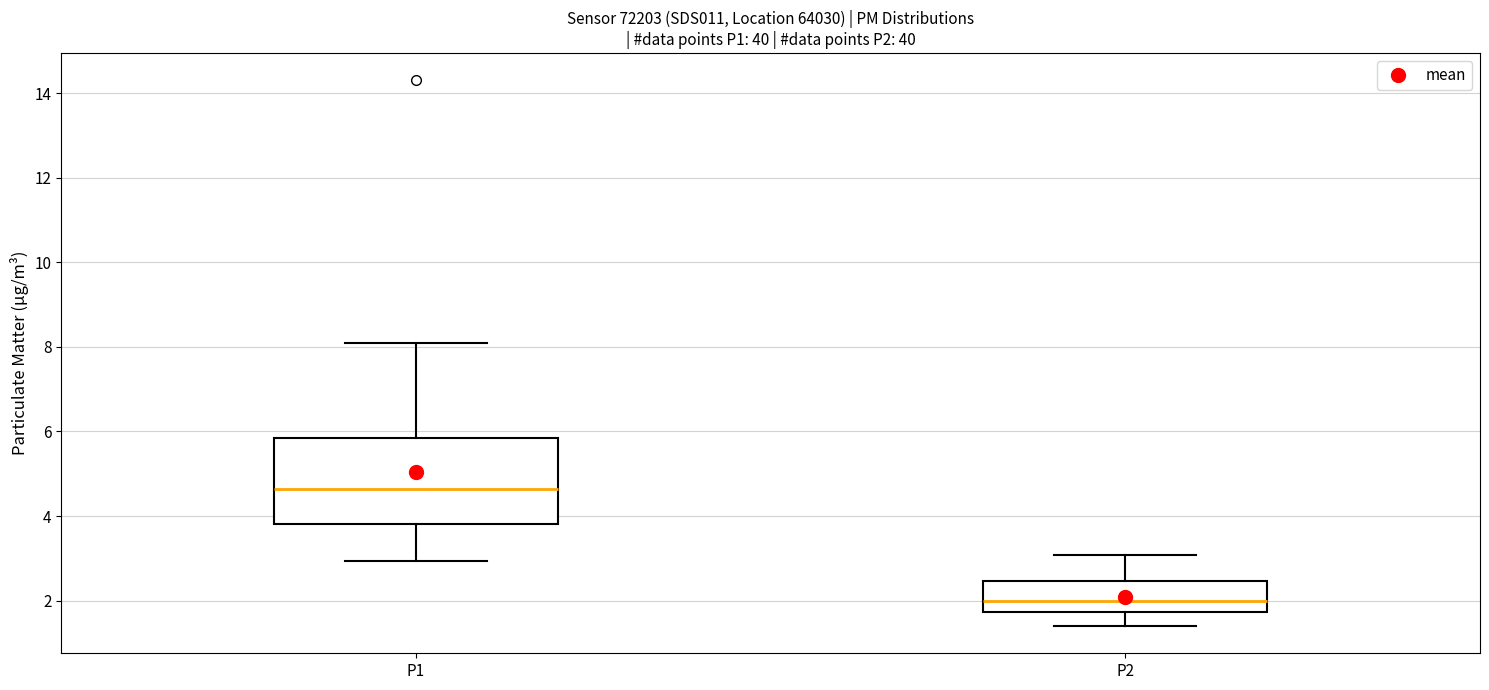

Where is the upper edge of the box for P2 on the y-axis? The values are not printed on the chart, so give them approximately, as read against the axis.

2.4